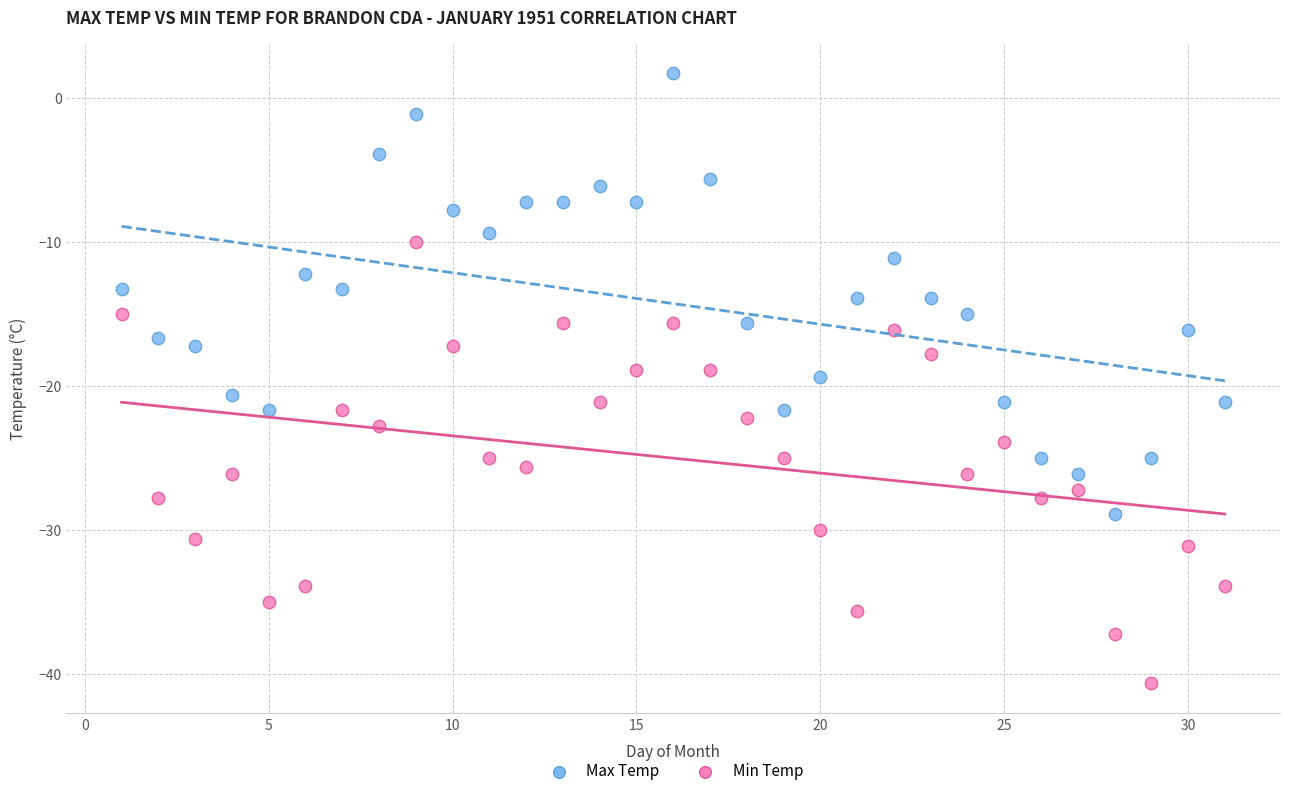

Which series reaches the minimum Y coordinate?

Min Temp